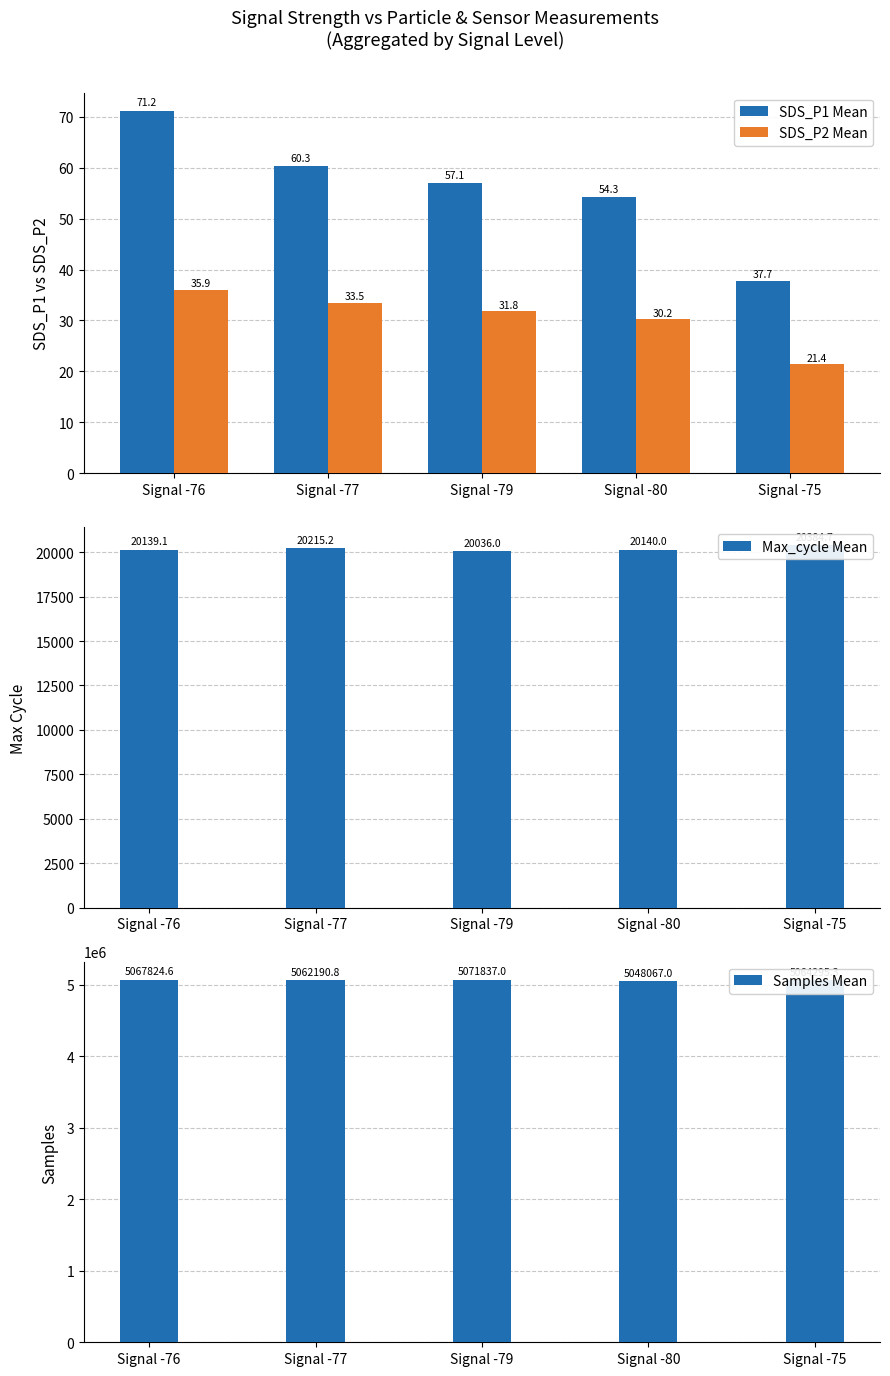

Reading left to right, what are all the values shown in this chart?

SDS_P1 Mean: 71.2	60.3	57.1	54.3	37.7
SDS_P2 Mean: 35.9	33.5	31.8	30.2	21.4
Max_cycle Mean: 20139.1	20215.2	20036.0	20140.0	20384.7
Samples Mean: 5067824.6	5062190.8	5071837.0	5048067.0	5064295.3